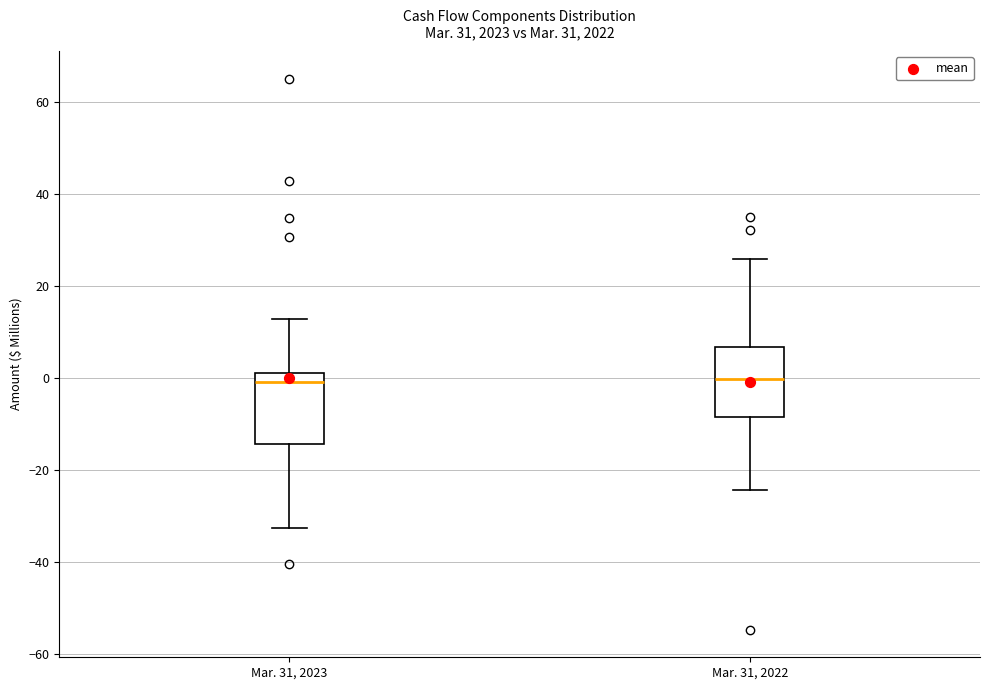

Where does the median line of the box for Mar. 31, 2023 sit on the y-axis? The values are not printed on the chart, so give them approximately, as read against the axis.

0